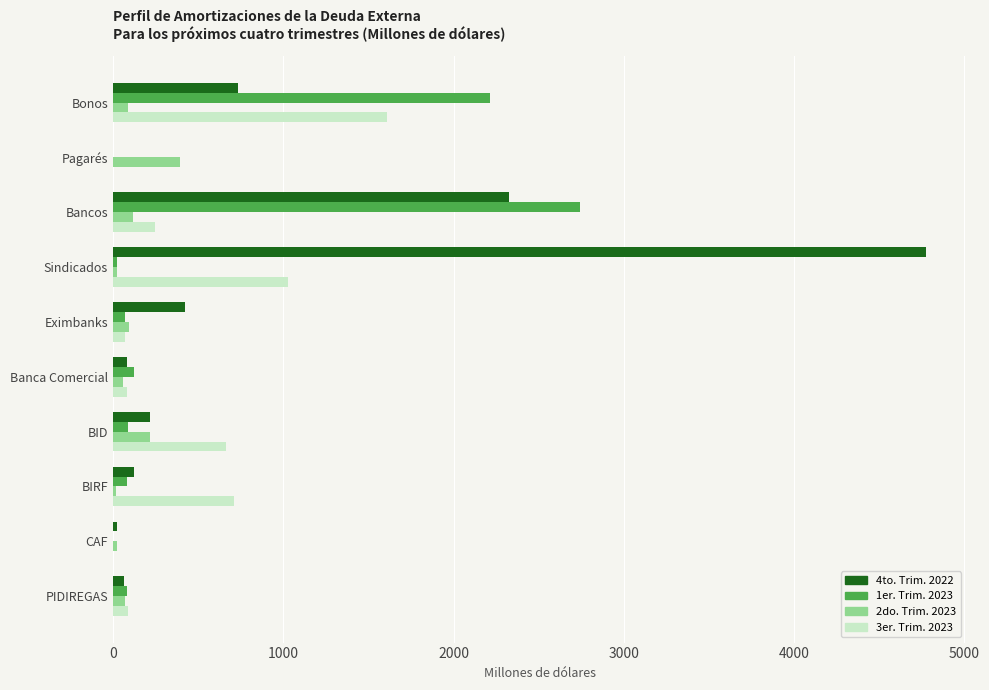

Is the value of 1er. Trim. 2023 at BID greater than the value of 3er. Trim. 2023 at BIRF?

No